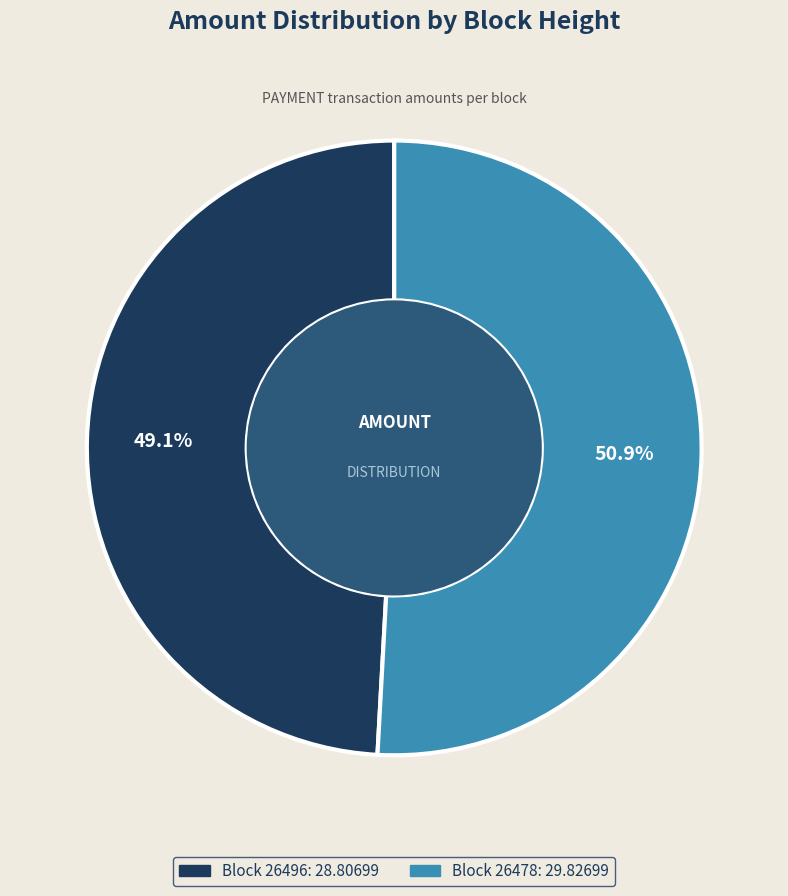

Is there a majority slice in this chart?

Yes